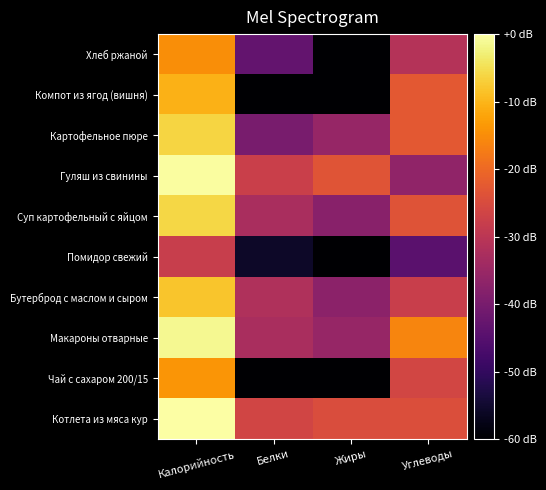

At which category does the chart reach its peak across all series?

Калорийность